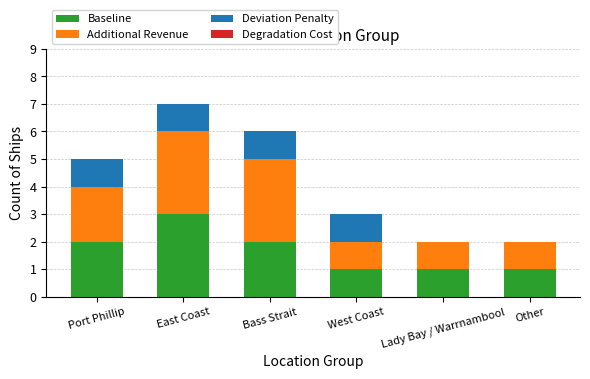

True or false: Baseline has a value of 2 at Lady Bay / Warrnambool.

False